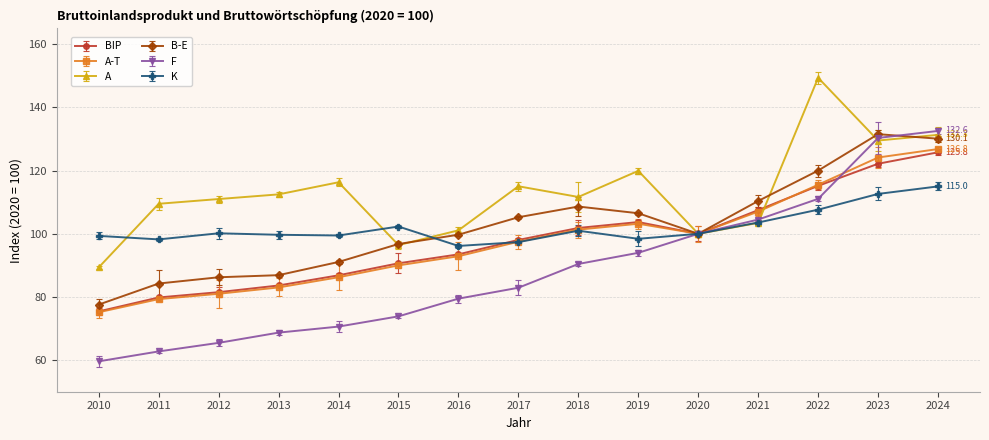

What is the total value across all series at 2011?

513.9